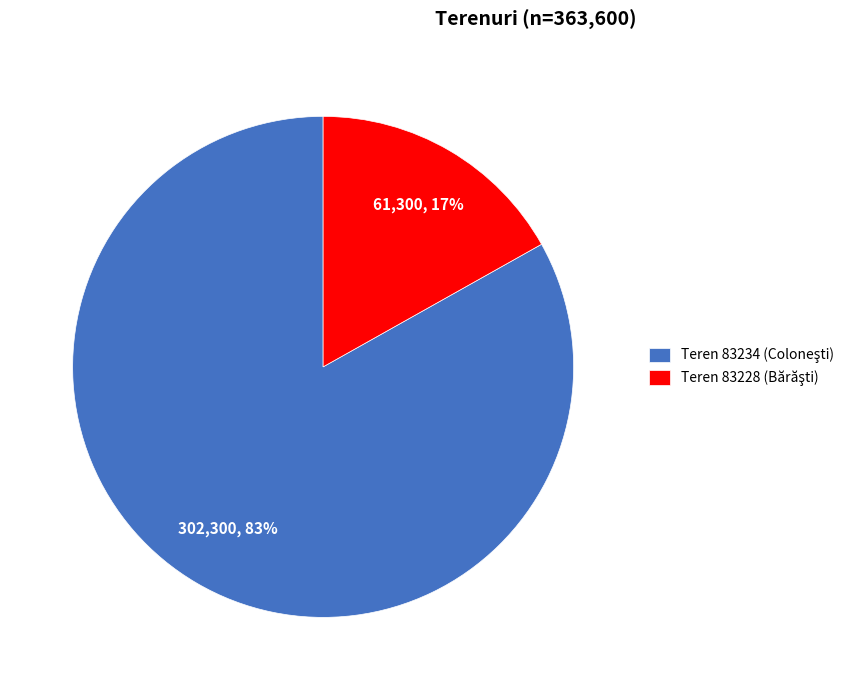

To the nearest percent, what is the difference between the largest and smallest slice percentages?

66%